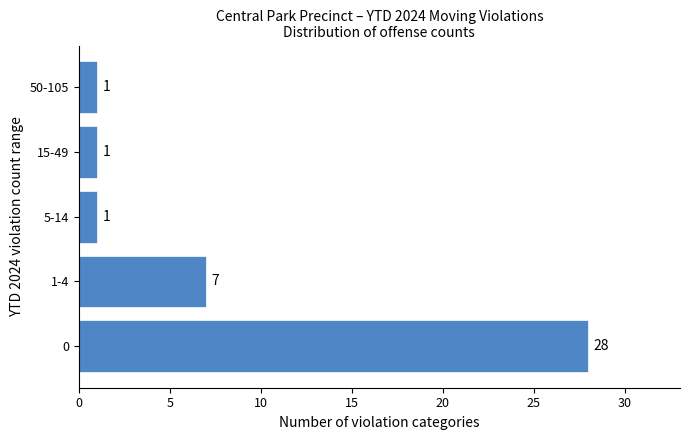

Reading top to bottom, transcribe all the data shown in this chart.

50-105=1	15-49=1	5-14=1	1-4=7	0=28